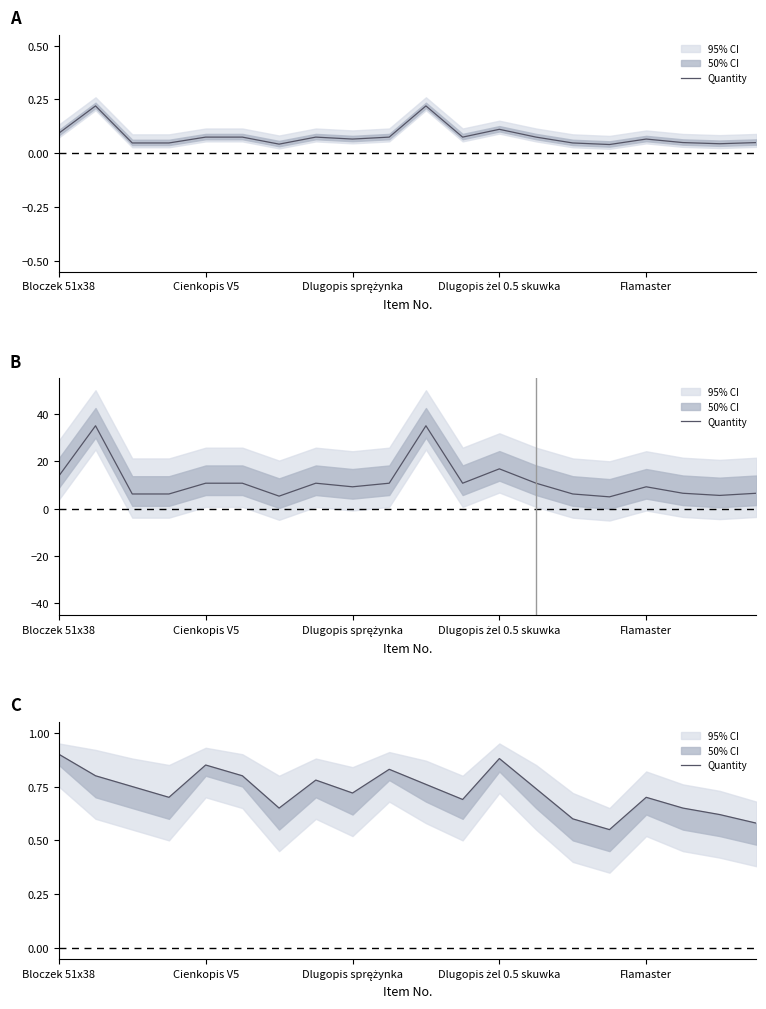

How many points are higher than both their immediate neighbors (excluding endpoints)?

5